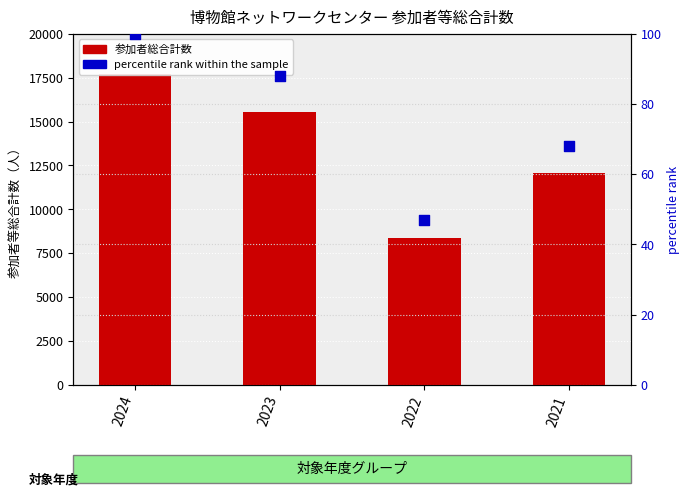

Which series reaches the maximum Y coordinate?

participants